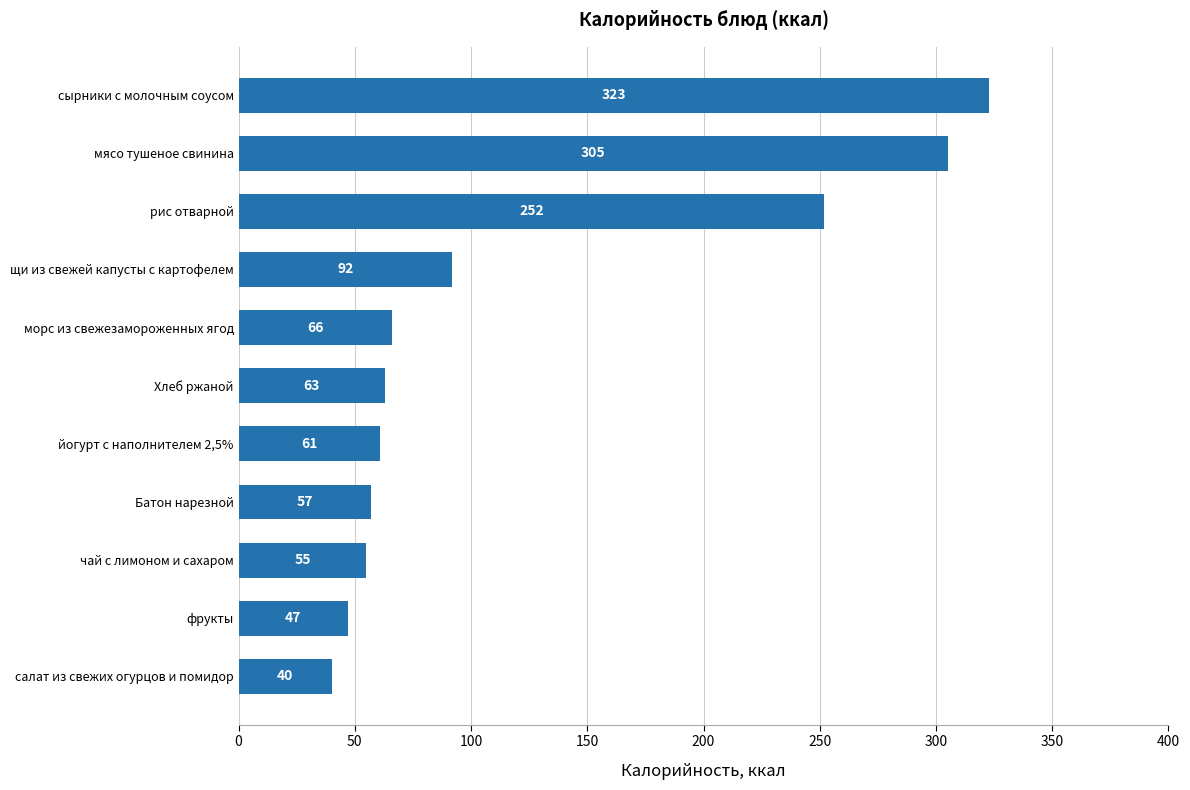

Between салат из свежих огурцов и помидор and фрукты, which is larger?

фрукты